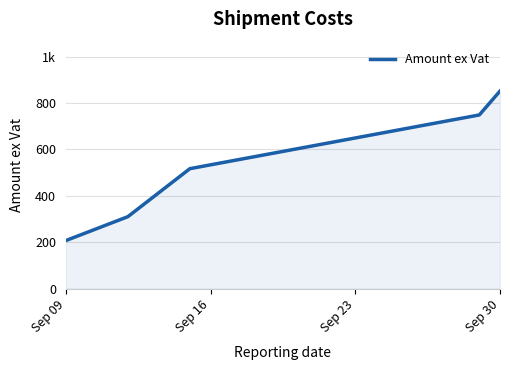

Is this an area chart (filled region under the line)?

Yes